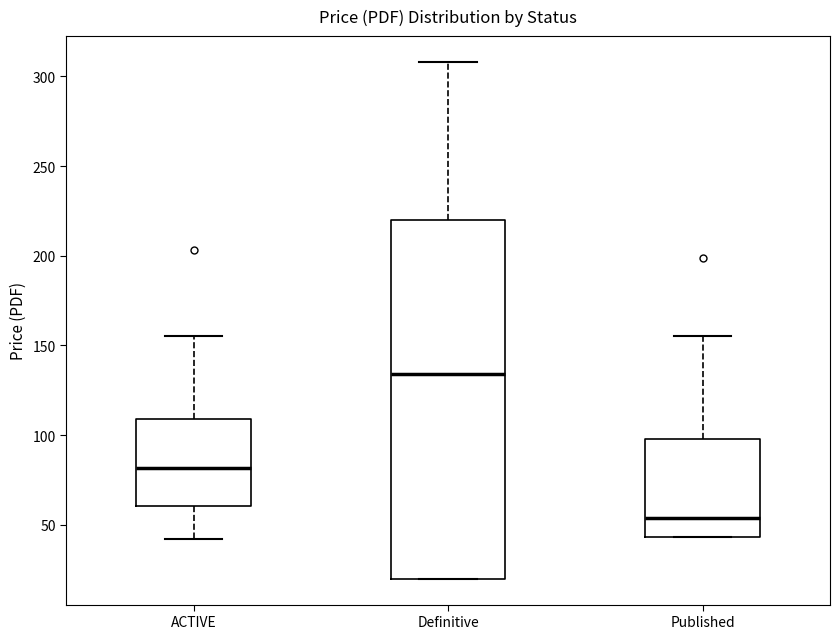

Which box is the tallest, from its lower edge to its upper edge?

Definitive